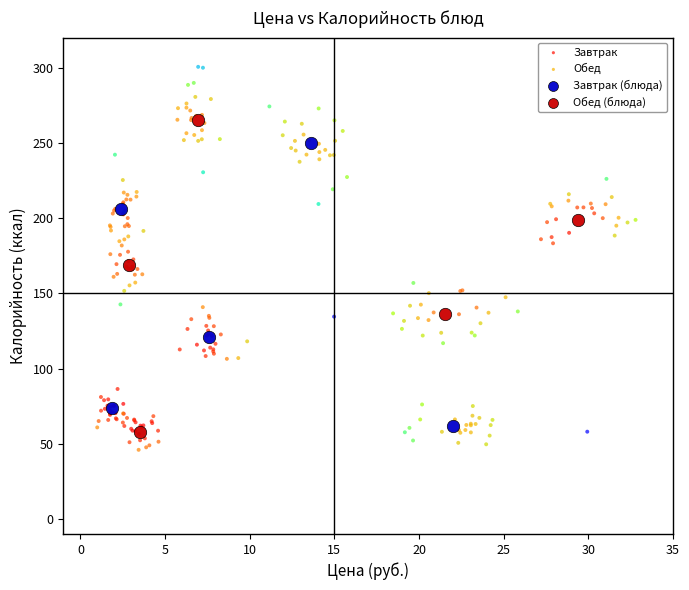

Which series reaches the maximum Y coordinate?

Обед